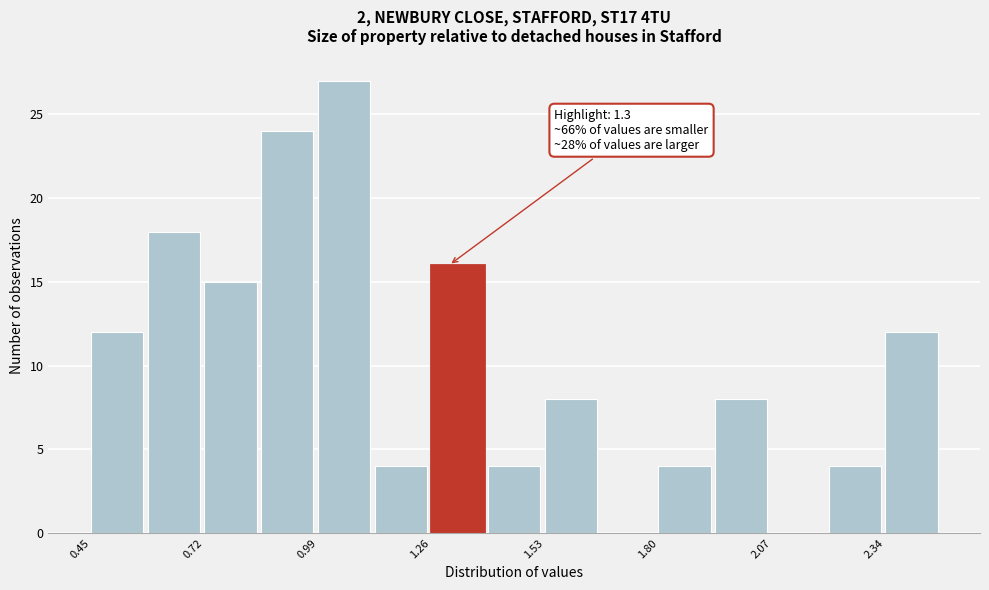

Around what value on the x-axis is the tallest bar? Give the approximate position of its centre, as read against the axis.

1.05